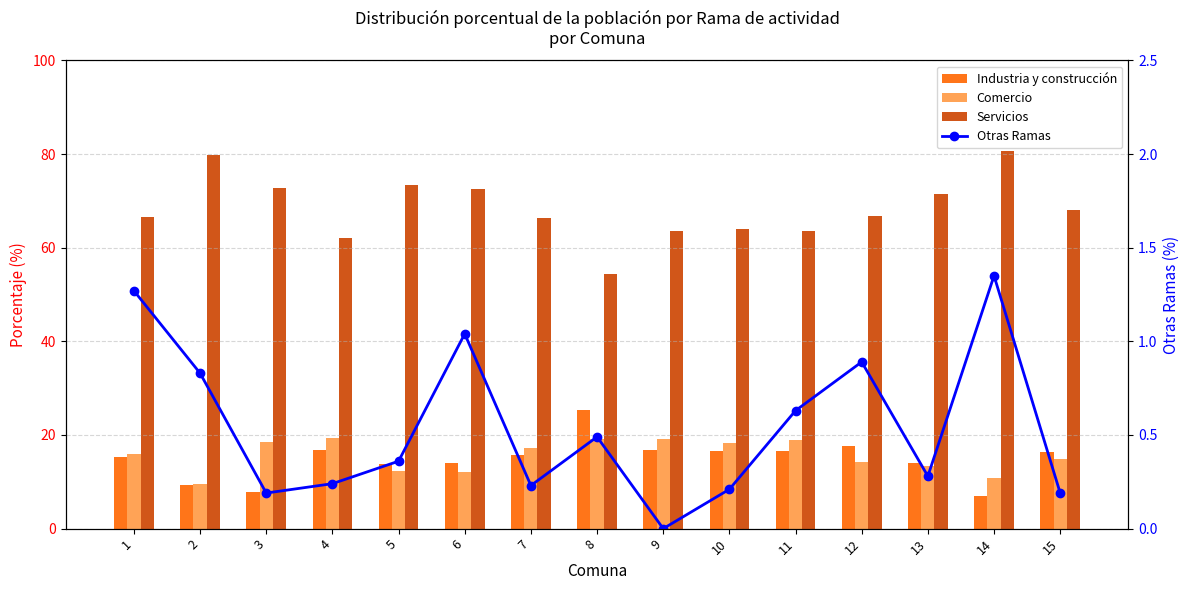

What is the value of the Comercio bar at the 5th from the left?

12.3